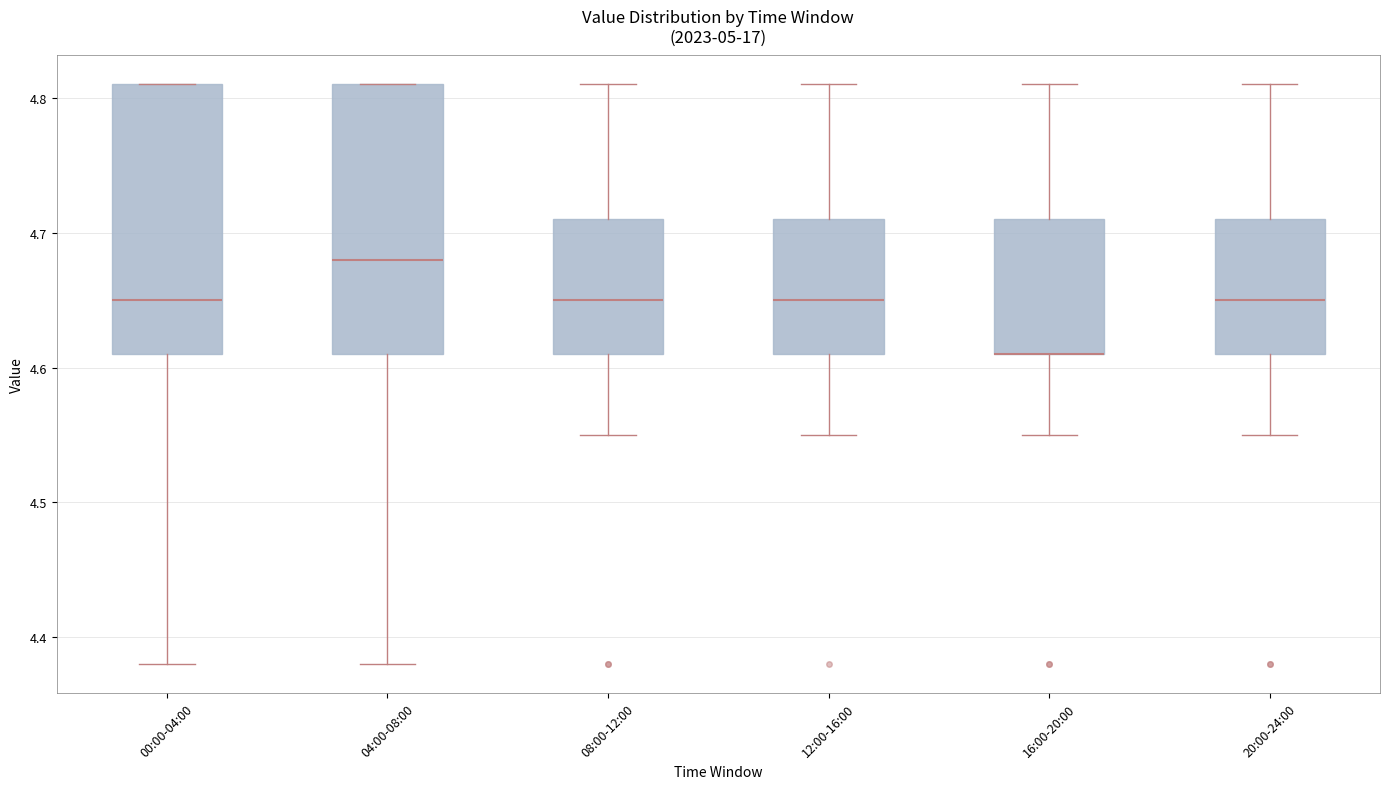

Where is the lower edge of the box for 04:00-08:00 on the y-axis? The values are not printed on the chart, so give them approximately, as read against the axis.

4.61